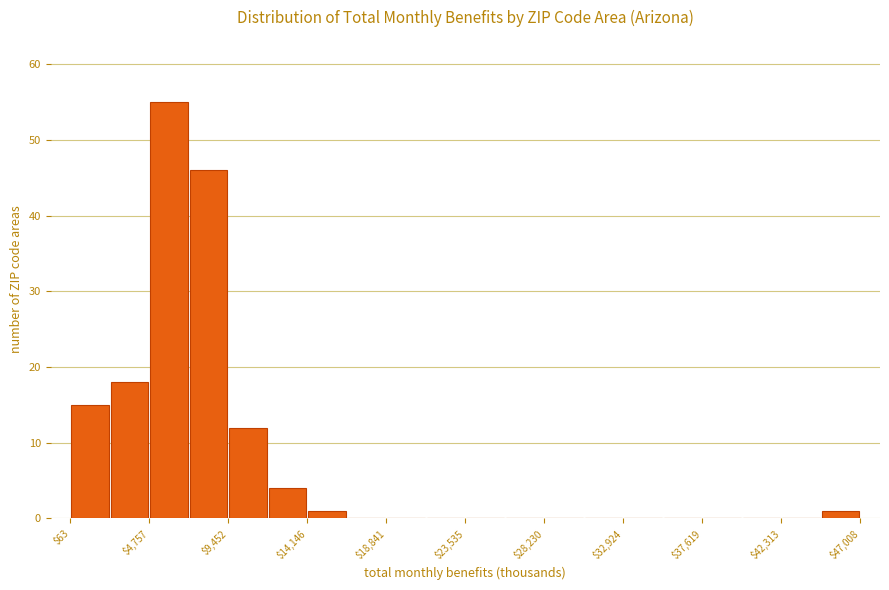

What is the height of the bar covering 14000 to 16500 on the x-axis? Neither the bar edges nor the heights are printed on the chart, so give them approximately, as read against the axes.

1